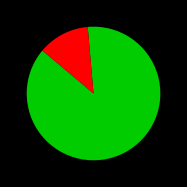

How many slices are in this pie chart?

2